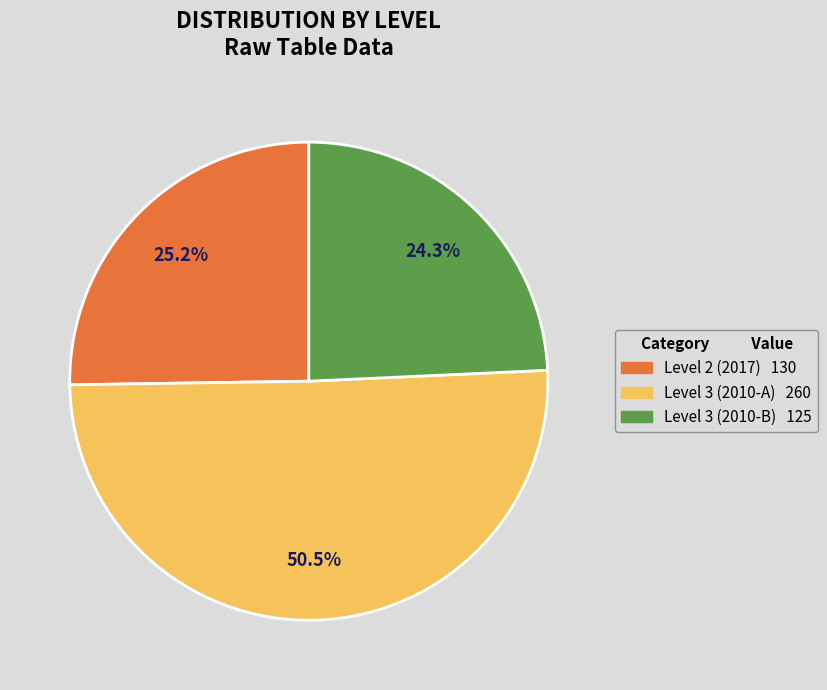

Is there a majority slice in this chart?

Yes